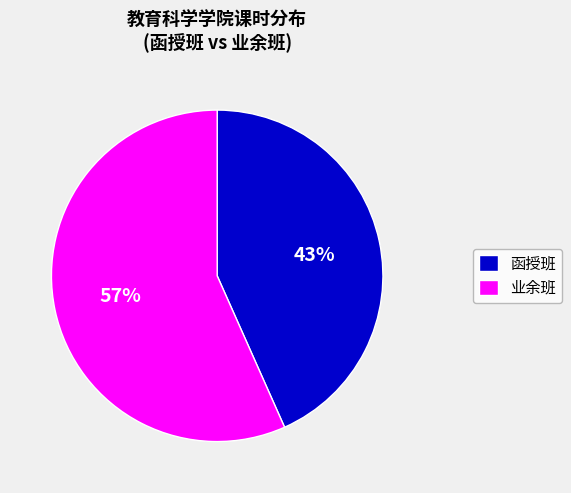

To the nearest percent, what is the average slice percentage?

50%